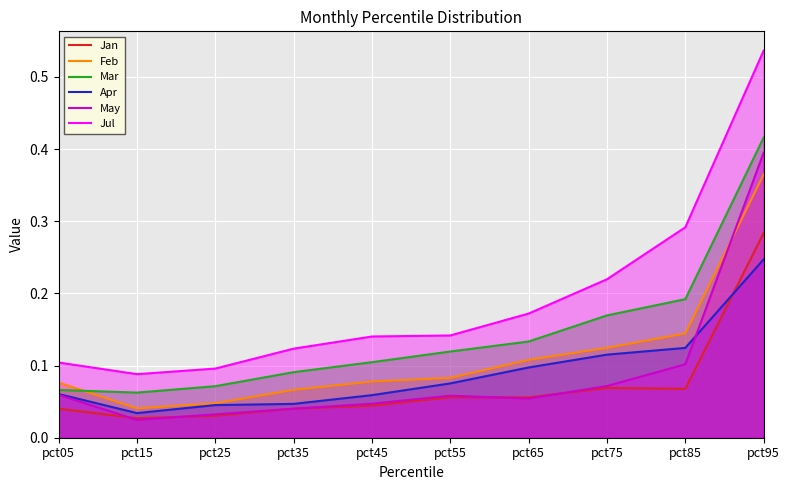

Reading right to left, list all the values displayed in this chart.

Jan: pct95=0.3	pct85=0.1	pct75=0.1	pct65=0.1	pct55=0.1	pct45=0.0	pct35=0.0	pct25=0.0	pct15=0.0	pct05=0.0
Feb: pct95=0.4	pct85=0.1	pct75=0.1	pct65=0.1	pct55=0.1	pct45=0.1	pct35=0.1	pct25=0.0	pct15=0.0	pct05=0.1
Mar: pct95=0.4	pct85=0.2	pct75=0.2	pct65=0.1	pct55=0.1	pct45=0.1	pct35=0.1	pct25=0.1	pct15=0.1	pct05=0.1
Apr: pct95=0.2	pct85=0.1	pct75=0.1	pct65=0.1	pct55=0.1	pct45=0.1	pct35=0.0	pct25=0.0	pct15=0.0	pct05=0.1
May: pct95=0.4	pct85=0.1	pct75=0.1	pct65=0.1	pct55=0.1	pct45=0.0	pct35=0.0	pct25=0.0	pct15=0.0	pct05=0.1
Jul: pct95=0.5	pct85=0.3	pct75=0.2	pct65=0.2	pct55=0.1	pct45=0.1	pct35=0.1	pct25=0.1	pct15=0.1	pct05=0.1